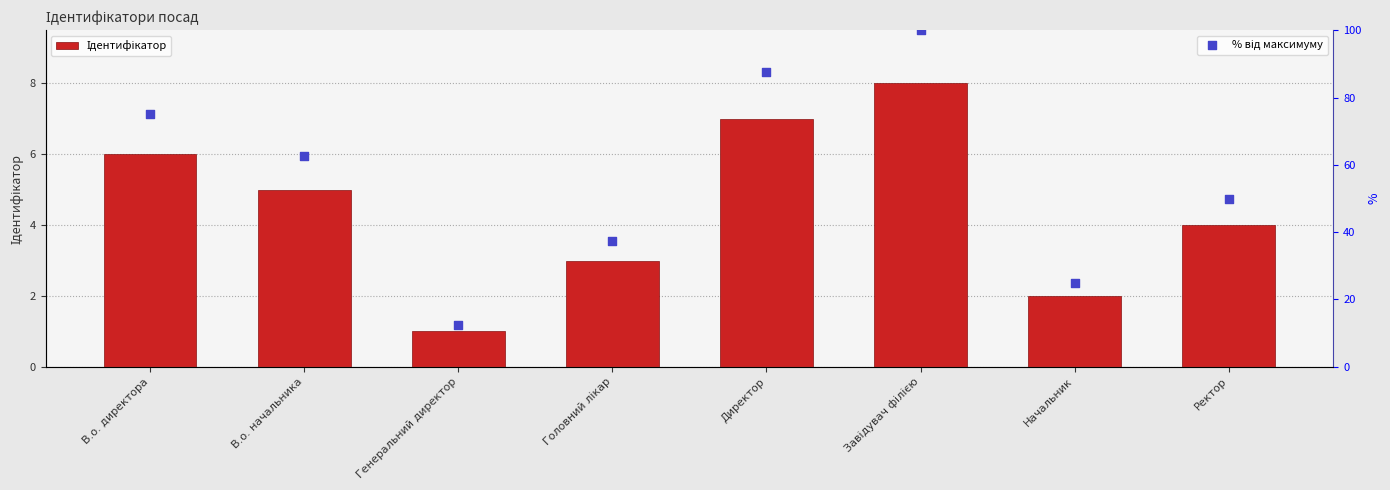

Which series has the largest total across all categories?

% від максимуму